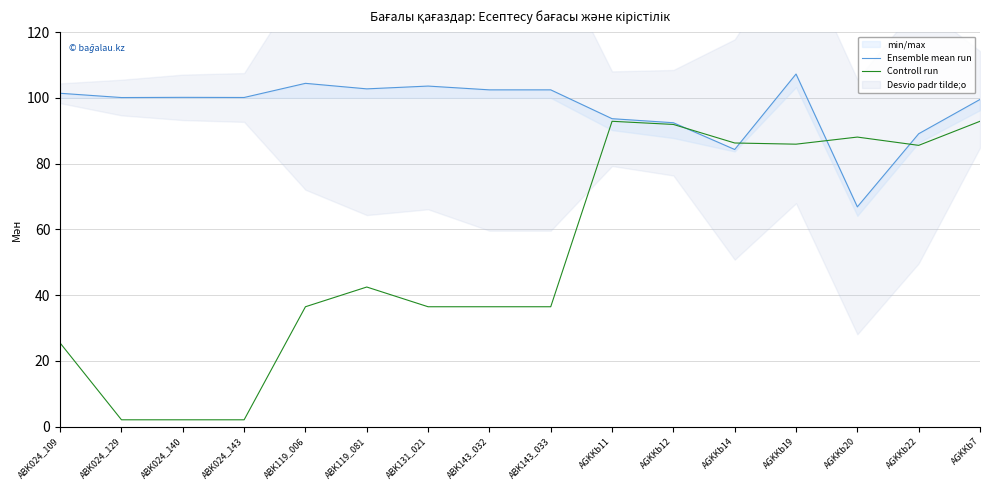

At which label does Ensemble mean run reach its minimum?

AGKKb20